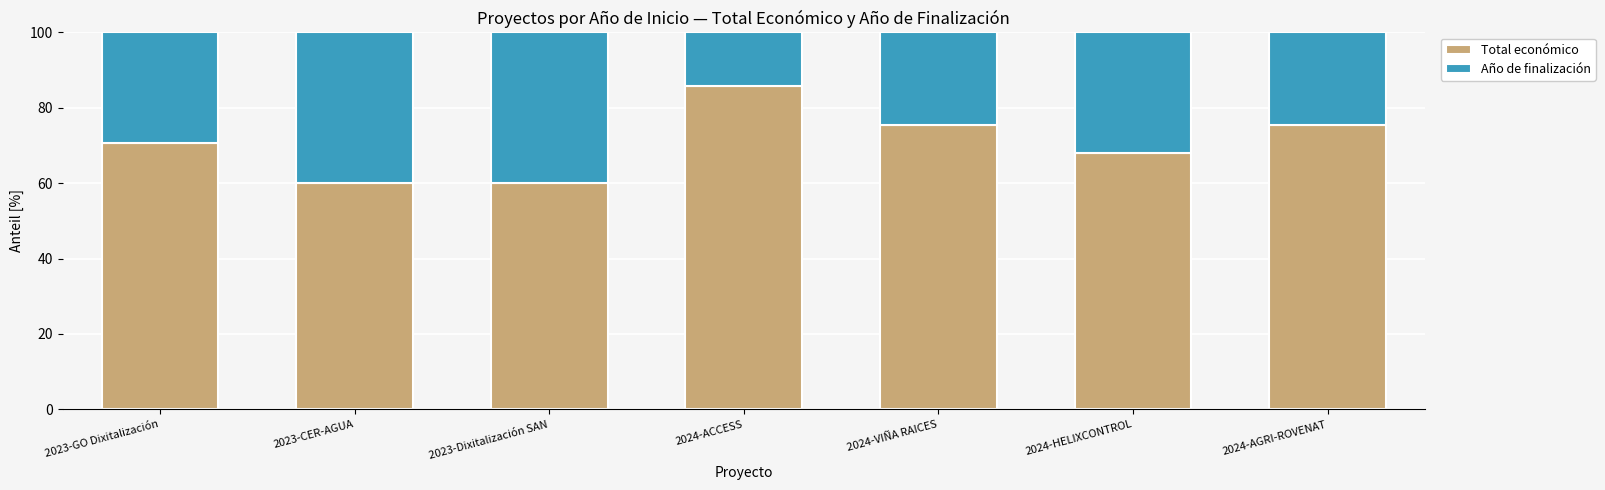

The Total económico series shows 60.0 at 2023-CER-AGUA. True or false?

True